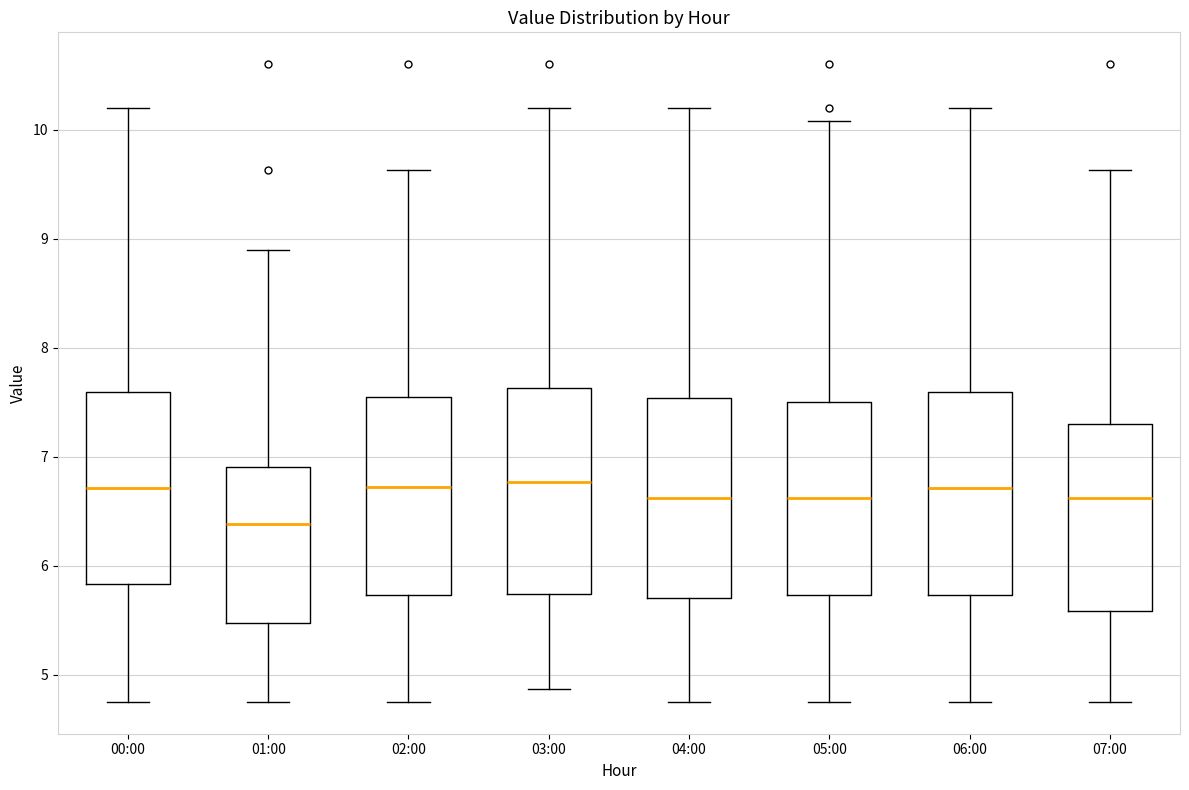

Reading left to right, transcribe this box plot: for each box, give where its median line is, the range the box spans, and where its two whiskers end, as read against the y-axis. The values are not printed on the chart, so give them approximately, as read against the axis.

00:00: median 6.7, box 5.8 to 7.6, whiskers 4.8 to 10.2
01:00: median 6.4, box 5.5 to 6.9, whiskers 4.8 to 8.9
02:00: median 6.7, box 5.7 to 7.6, whiskers 4.8 to 9.6
03:00: median 6.8, box 5.7 to 7.6, whiskers 4.9 to 10.2
04:00: median 6.6, box 5.7 to 7.5, whiskers 4.8 to 10.2
05:00: median 6.6, box 5.7 to 7.5, whiskers 4.8 to 10.1
06:00: median 6.7, box 5.7 to 7.6, whiskers 4.8 to 10.2
07:00: median 6.6, box 5.6 to 7.3, whiskers 4.8 to 9.6